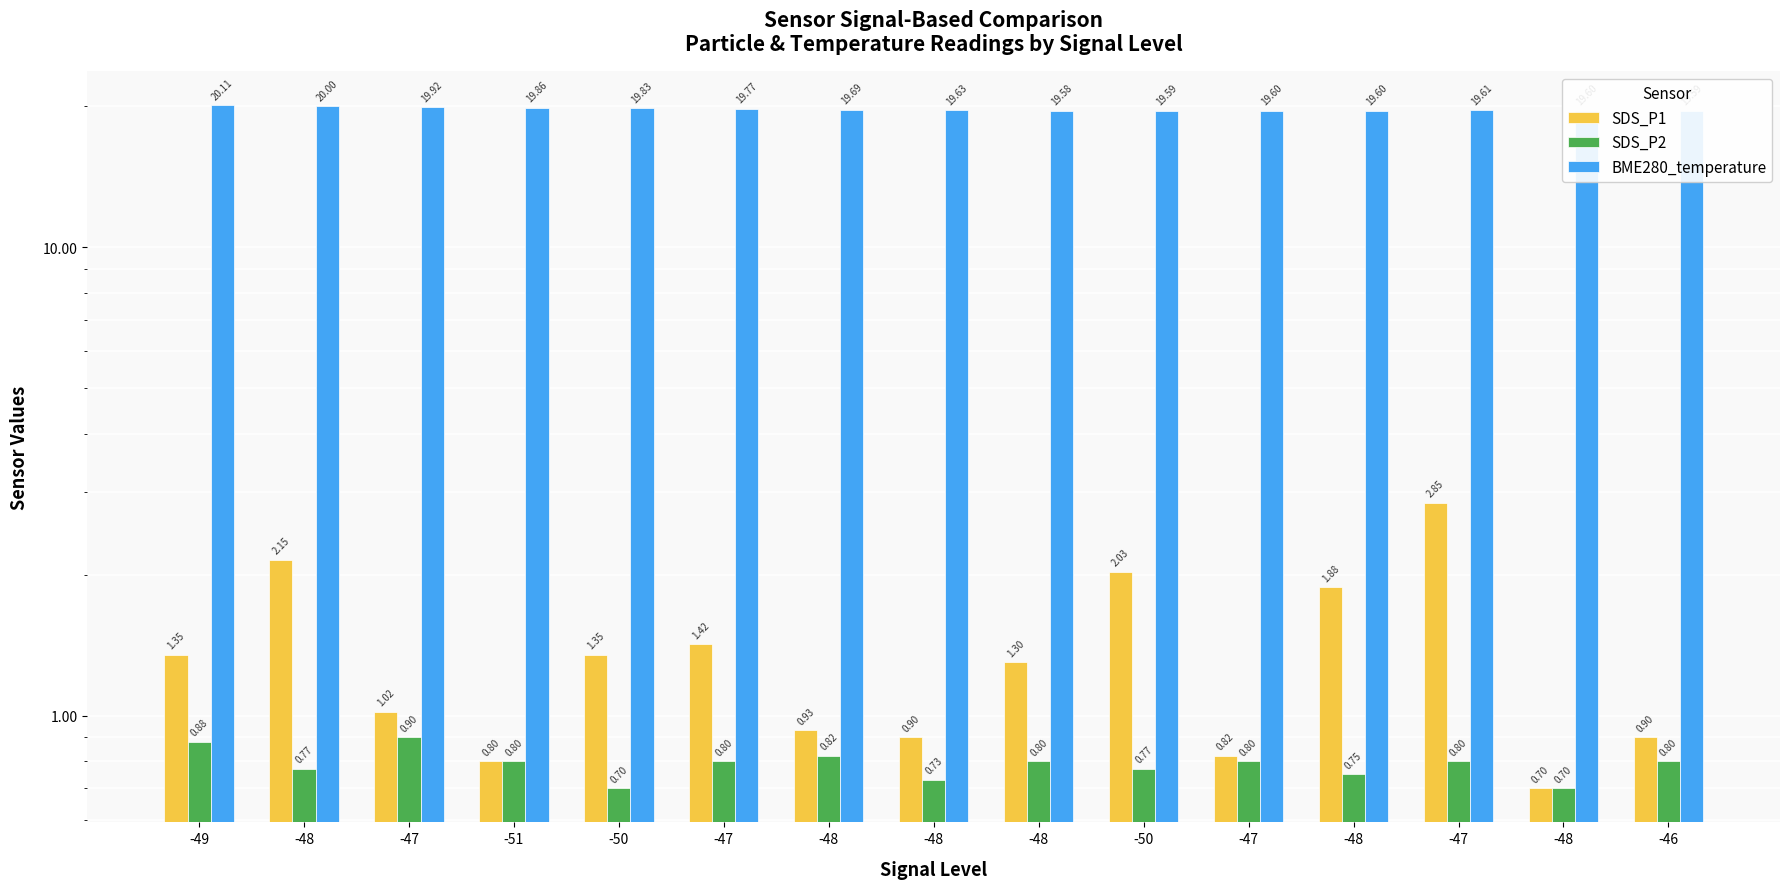

Which series has the largest range (max minus min)?

SDS_P1